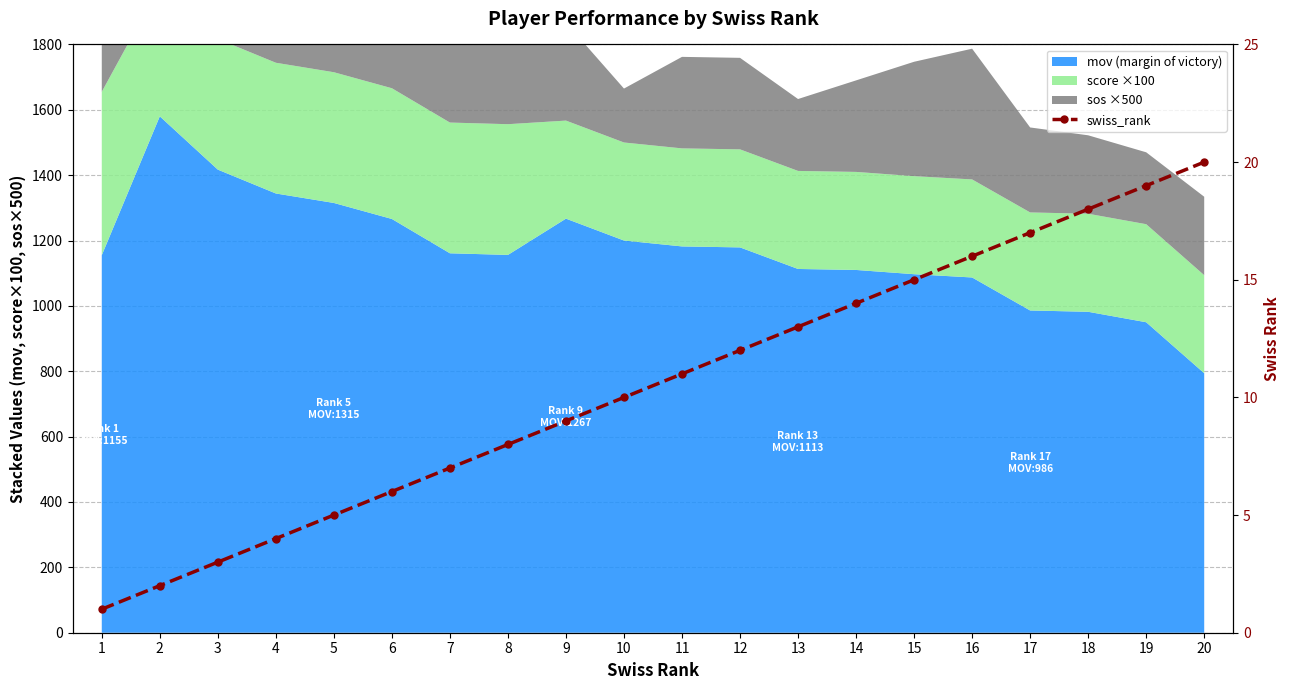

What is the value of the 3rd point from the left?

3